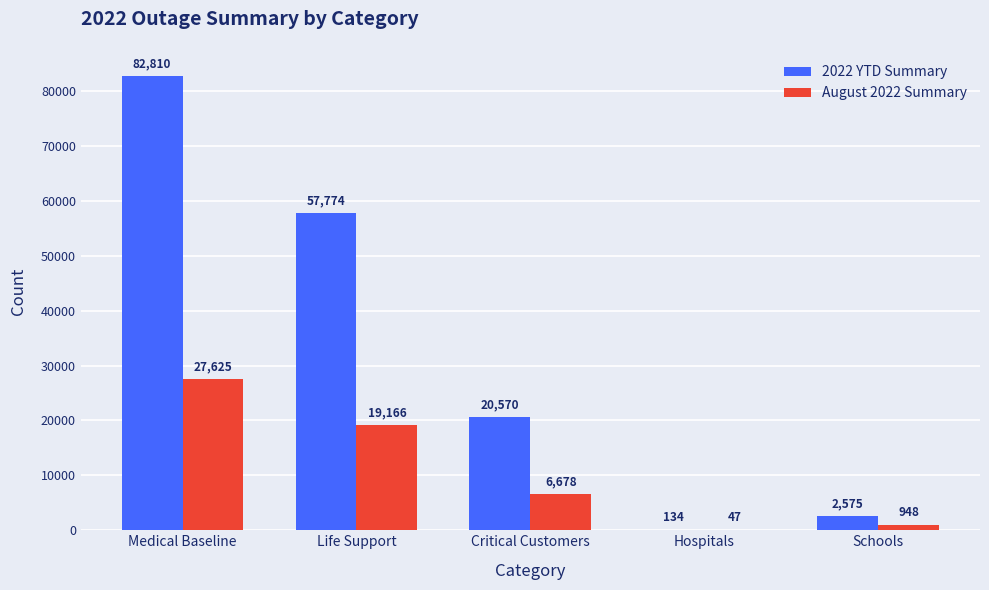

How many groups of bars are there?

5